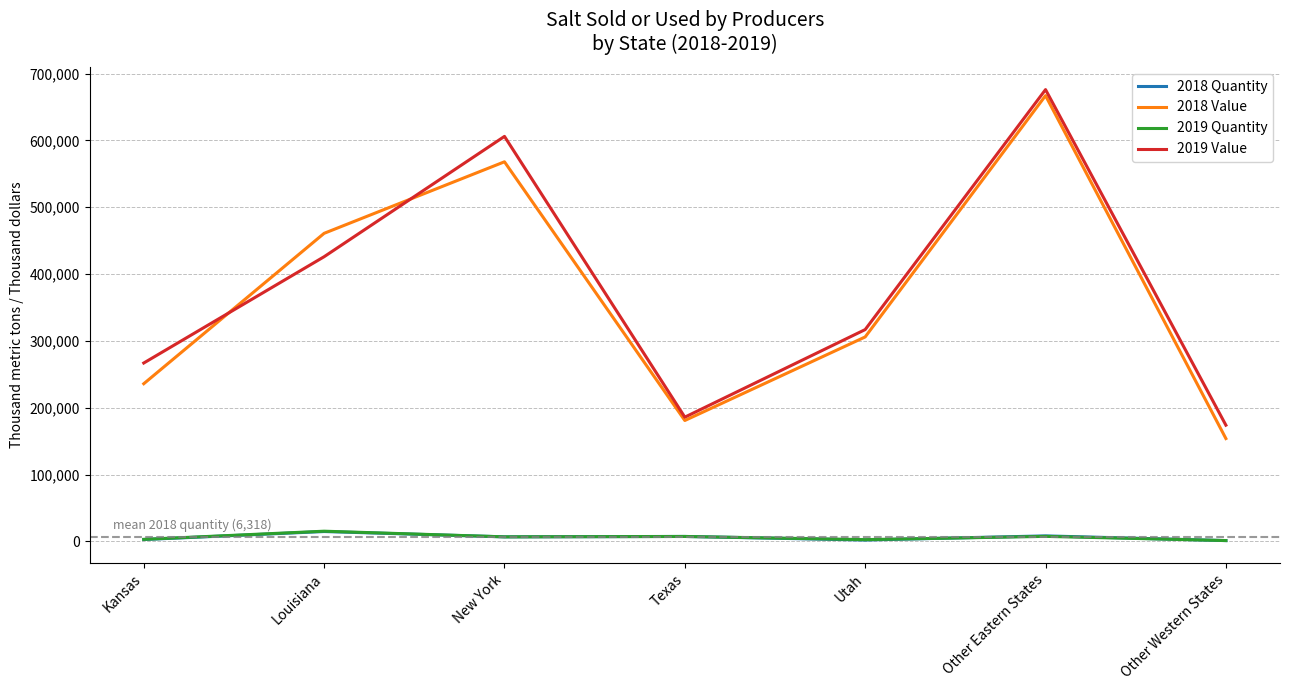

In 2019 Value, how many points are lower than both neighbors (excluding endpoints)?

1